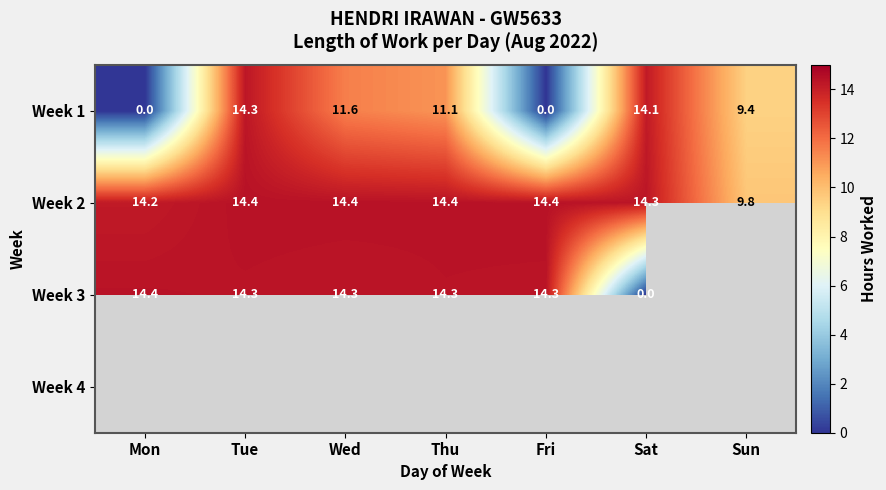

Count the number of data series in this chart.

4